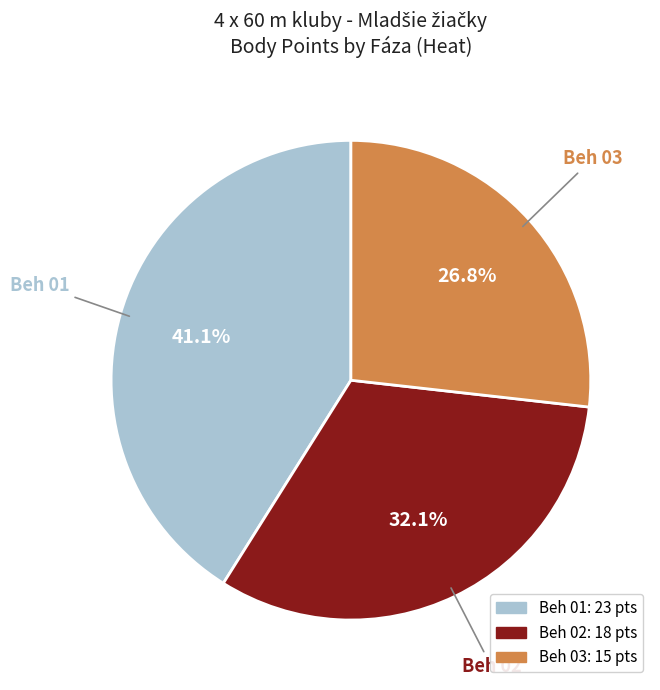

Is it true that Beh 02 is 22% of the pie?

False